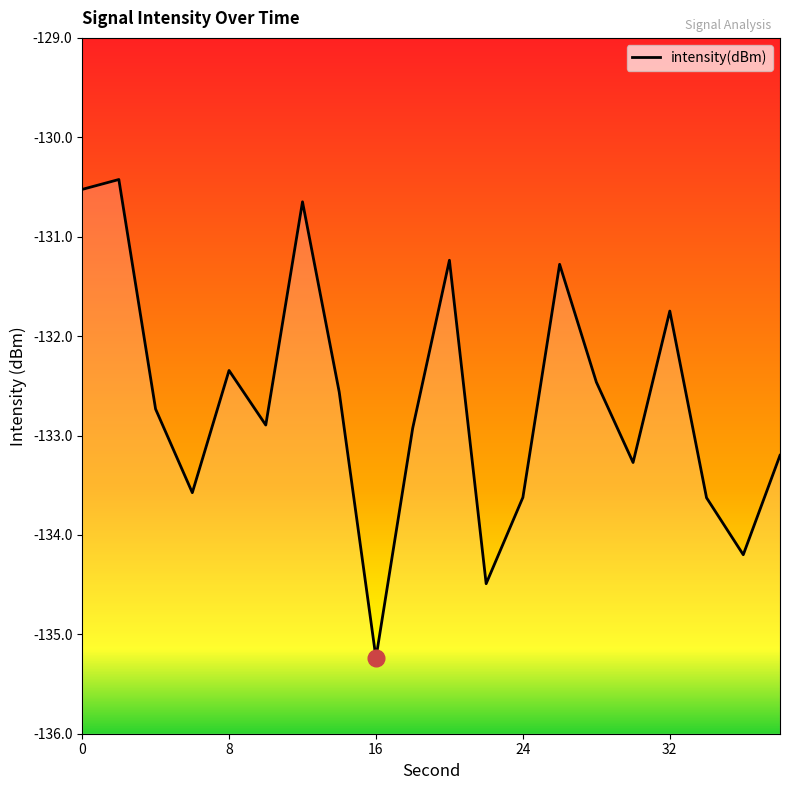

True or false: the data shows -56.1 at 32.

False